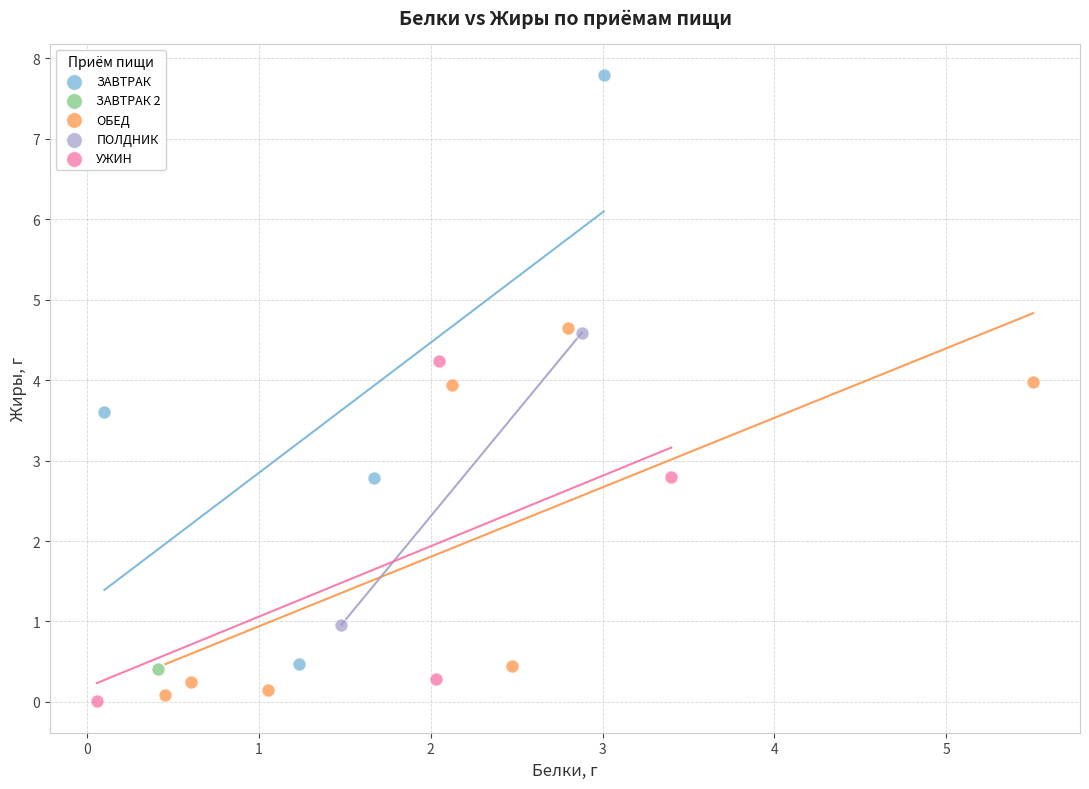

What are all the series names shown in the legend?

ЗАВТРАК, ЗАВТРАК 2, ОБЕД, ПОЛДНИК, УЖИН